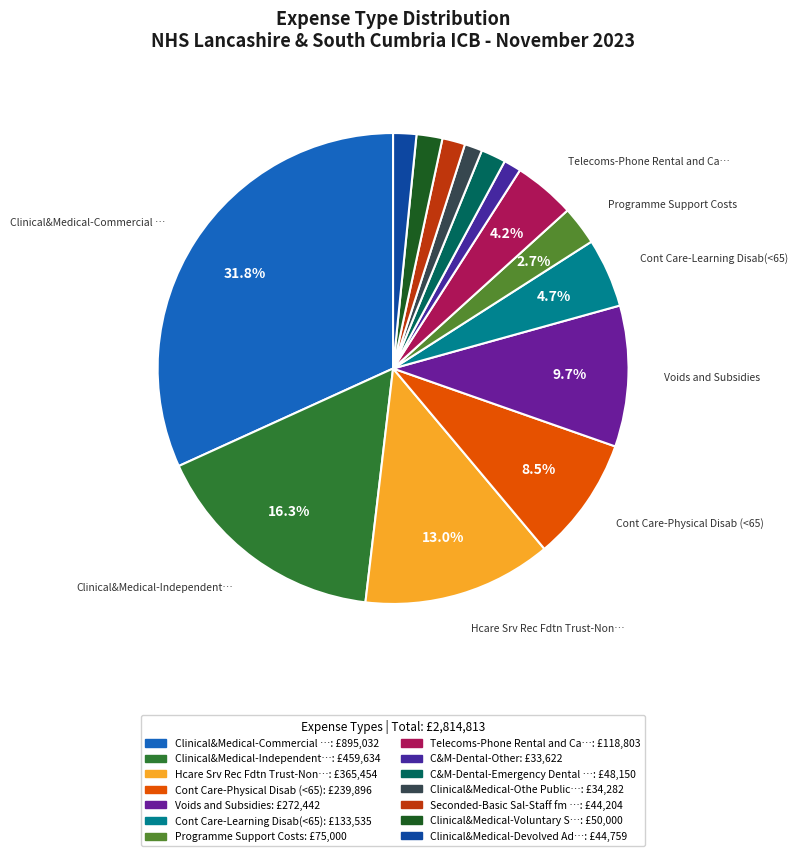

Count the number of slices in the pie.

14